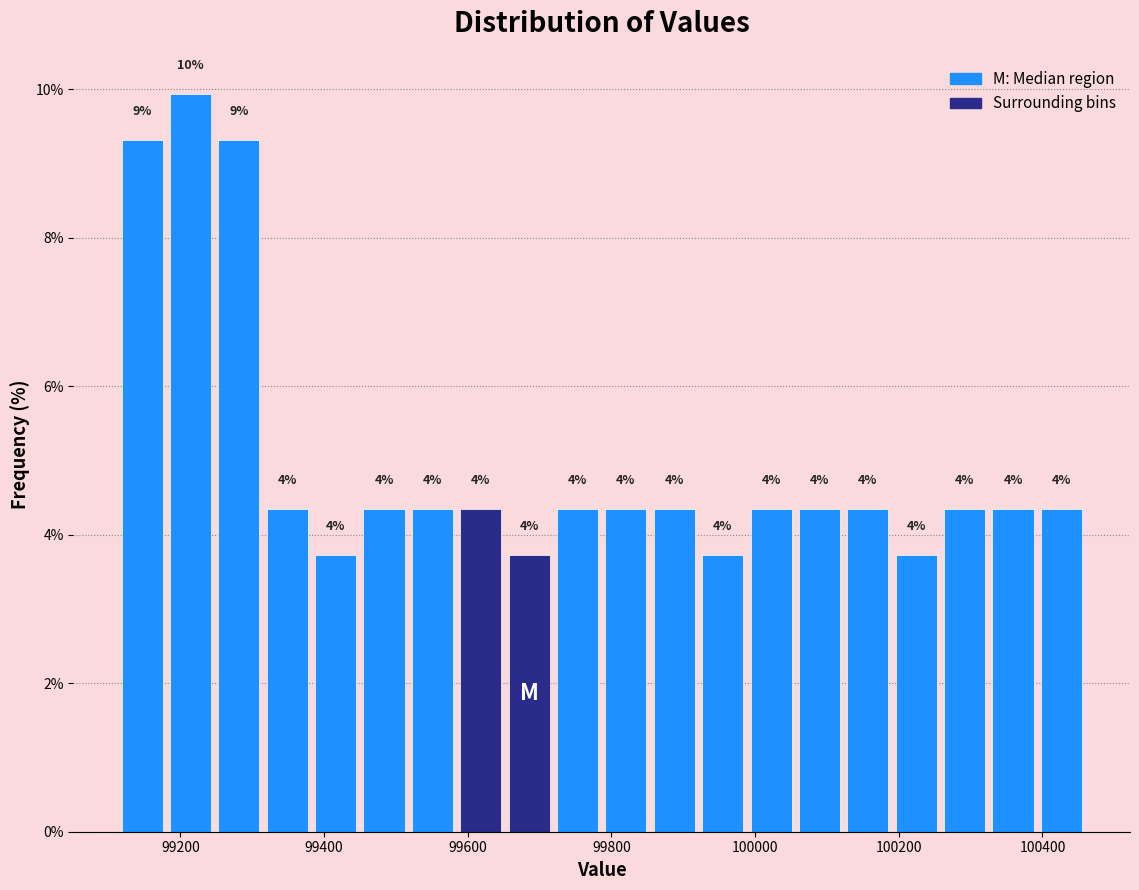

Around what value on the x-axis is the tallest bar? Give the approximate position of its centre, as read against the axis.

99220